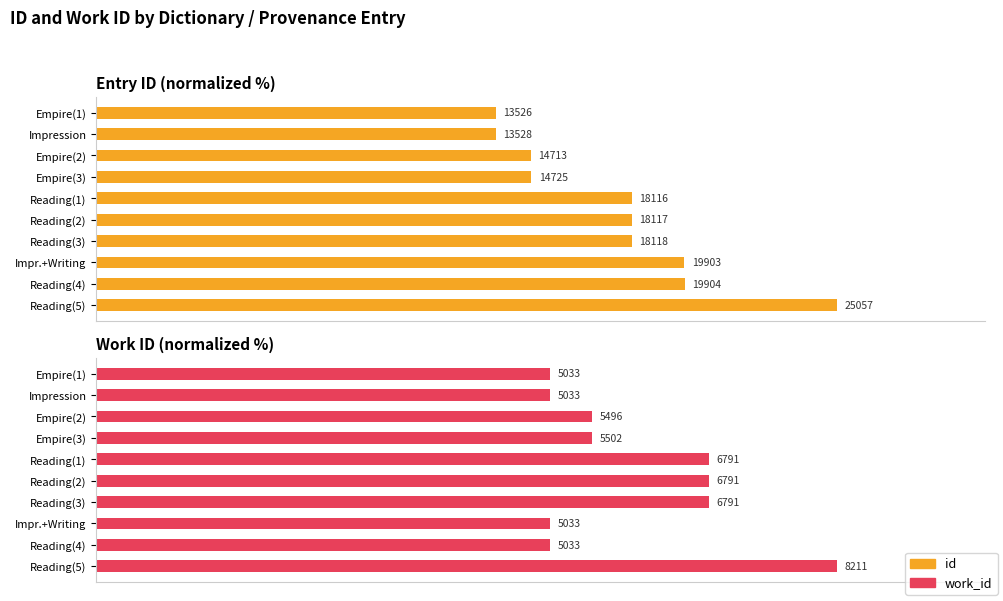

What is the minimum value for id?

54.0